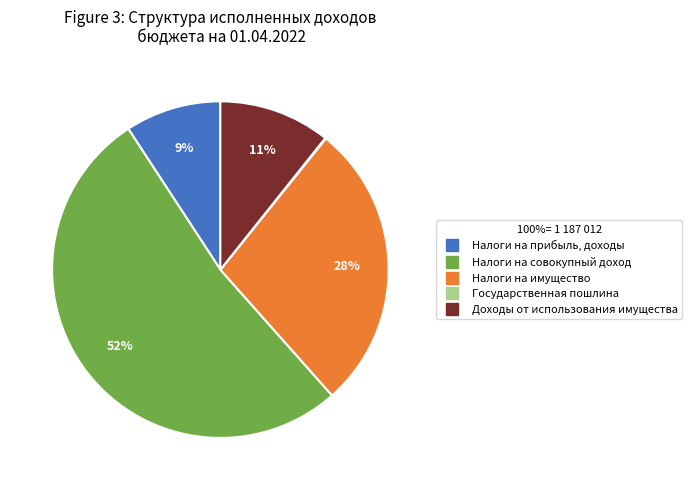

To the nearest percent, what is the average slice percentage?

20%